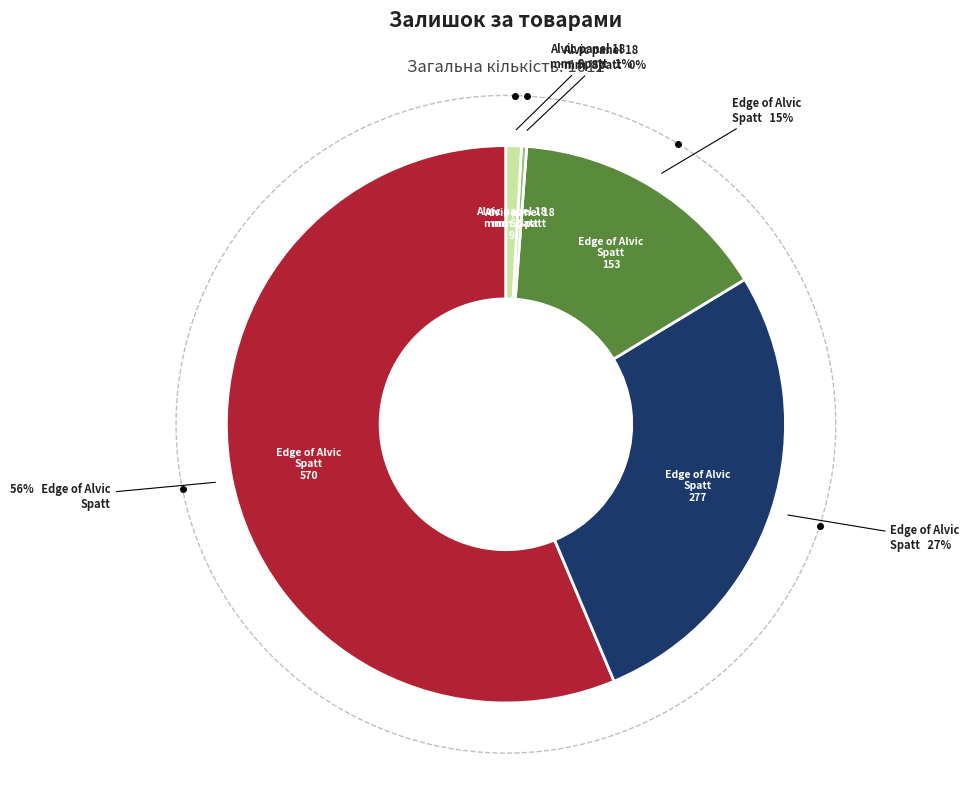

Which slice is the largest?

Edge of Alvic Spatt (232781676)